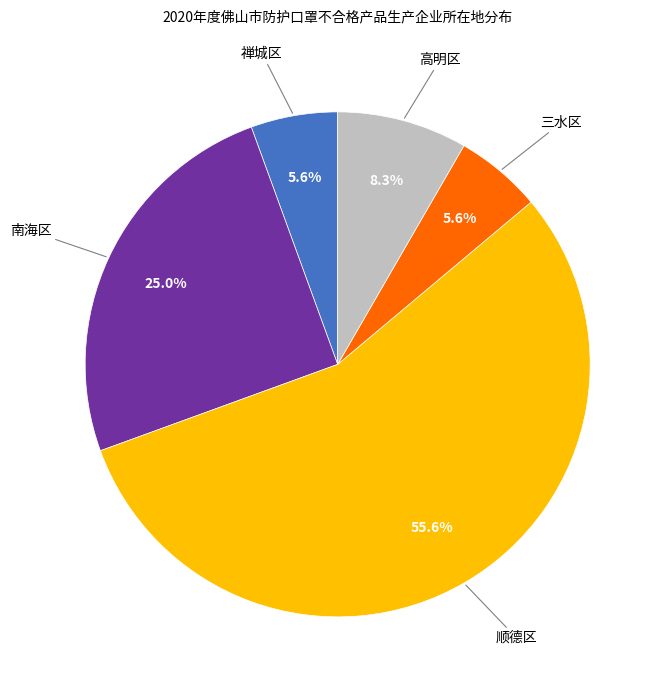

The 高明区 slice represents 8% of the pie. True or false?

True